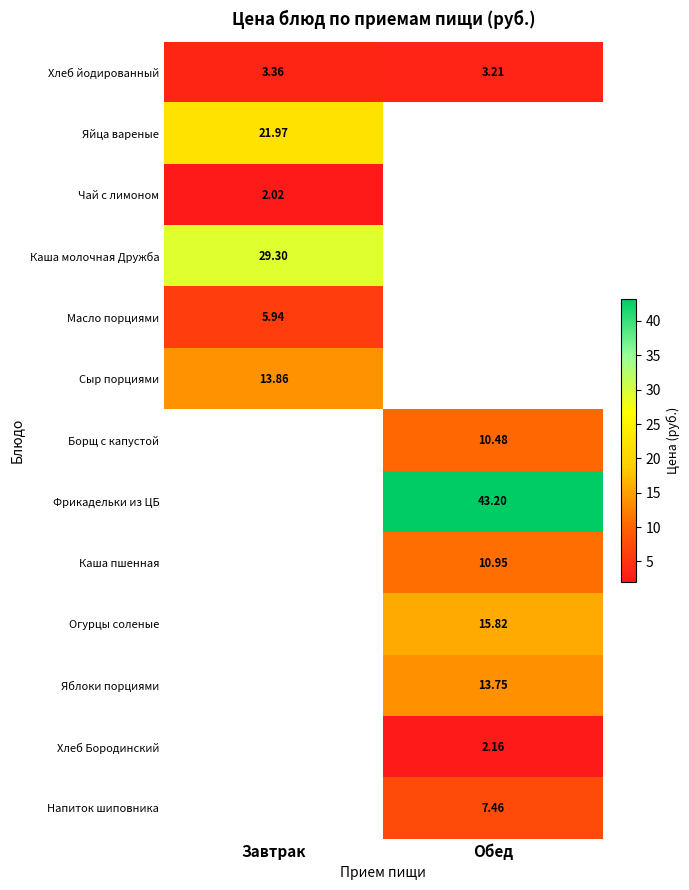

Where is Хлеб йодированный nearest to the value 3?

Обед